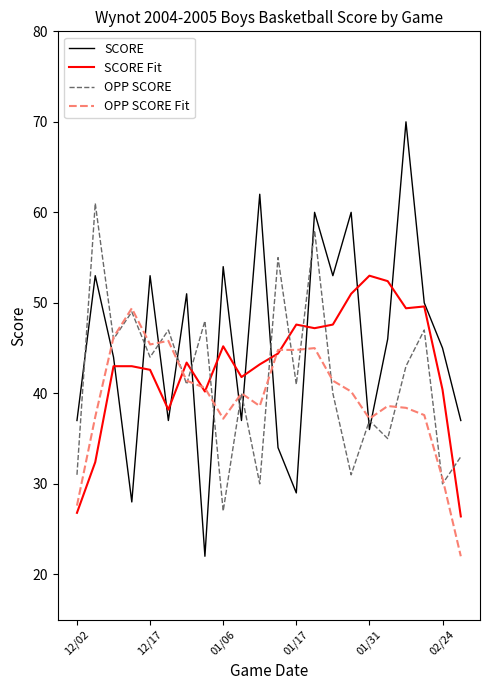

What is the maximum value for OPP SCORE Fit?

49.4